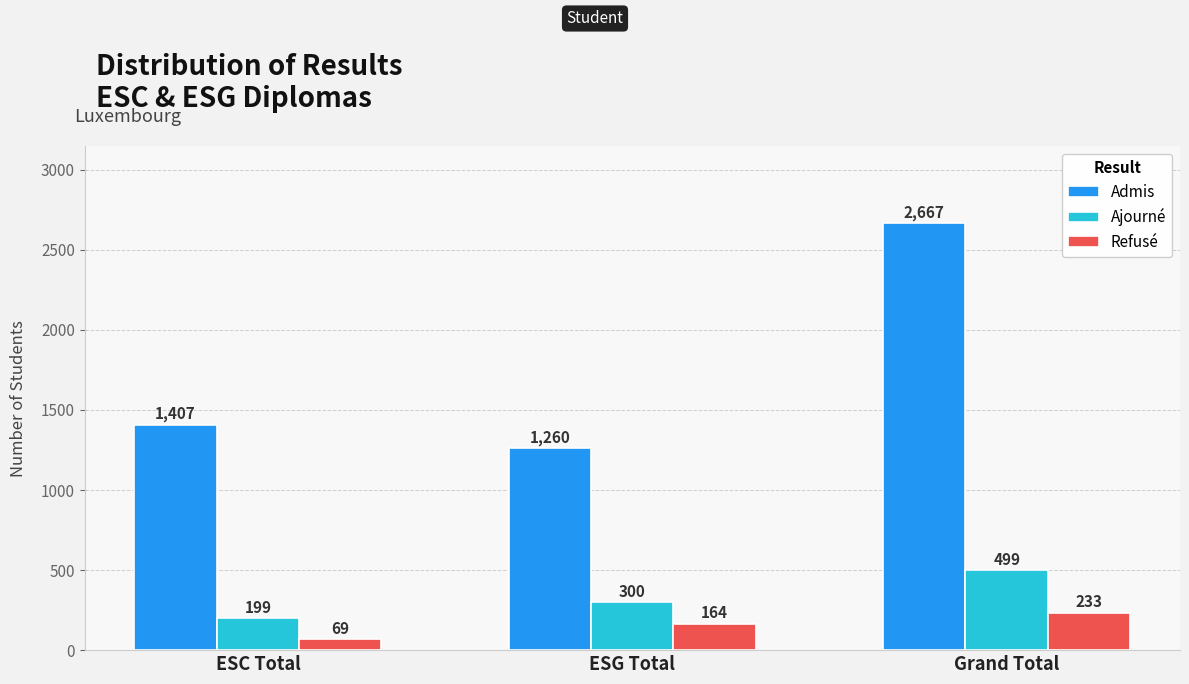

Reading right to left, transcribe all the data shown in this chart.

Admis: Grand Total=2667	ESG Total=1260	ESC Total=1407
Ajourné: Grand Total=499	ESG Total=300	ESC Total=199
Refusé: Grand Total=233	ESG Total=164	ESC Total=69